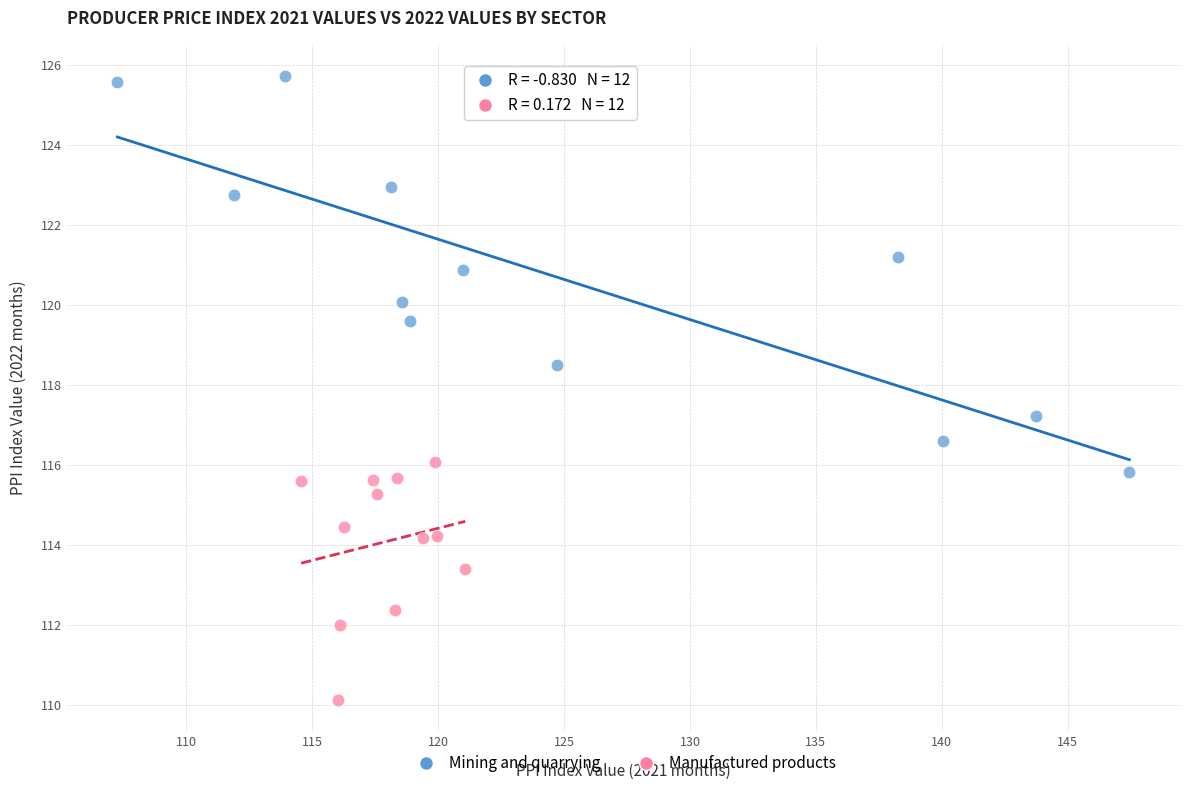

Which series reaches the minimum Y coordinate?

Manufactured products